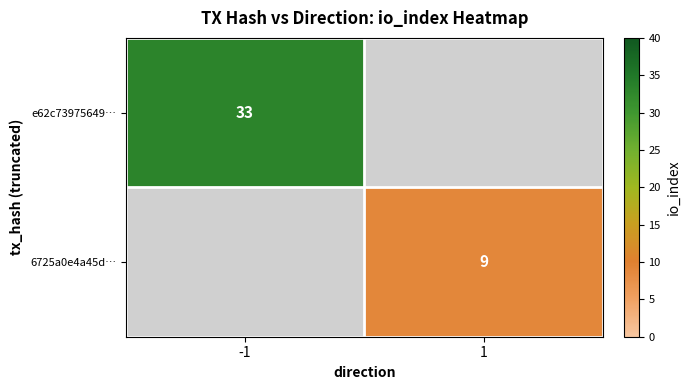

True or false: e62c73975649… has a value of 33 at -1.

True